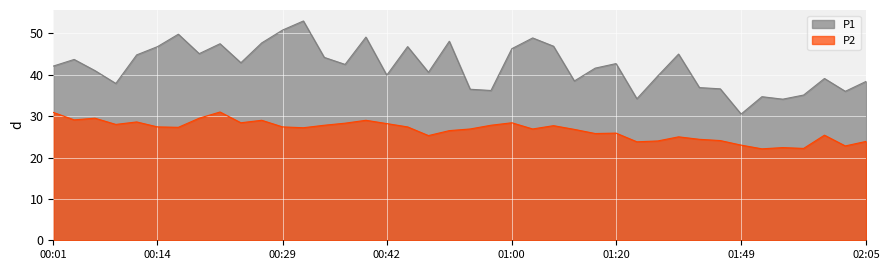

True or false: P2 and P1 cross at least once.

False